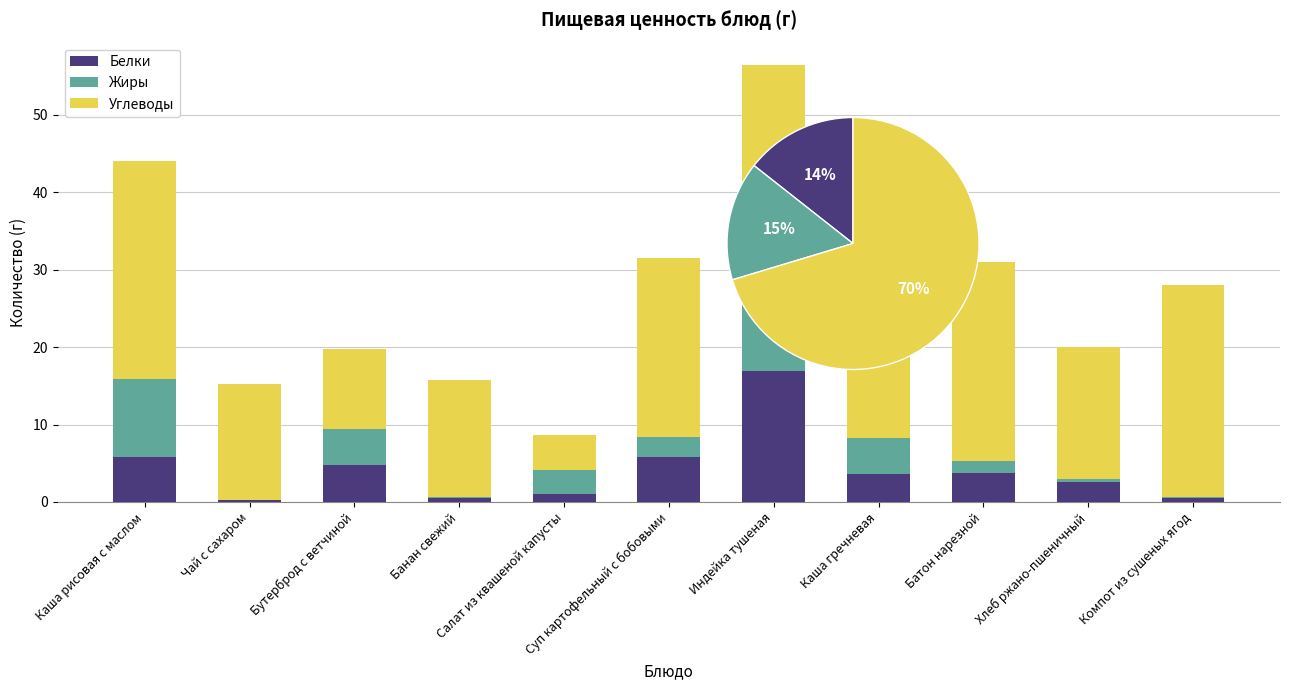

What is the value of the Жиры bar at the 7th from the left?

21.2